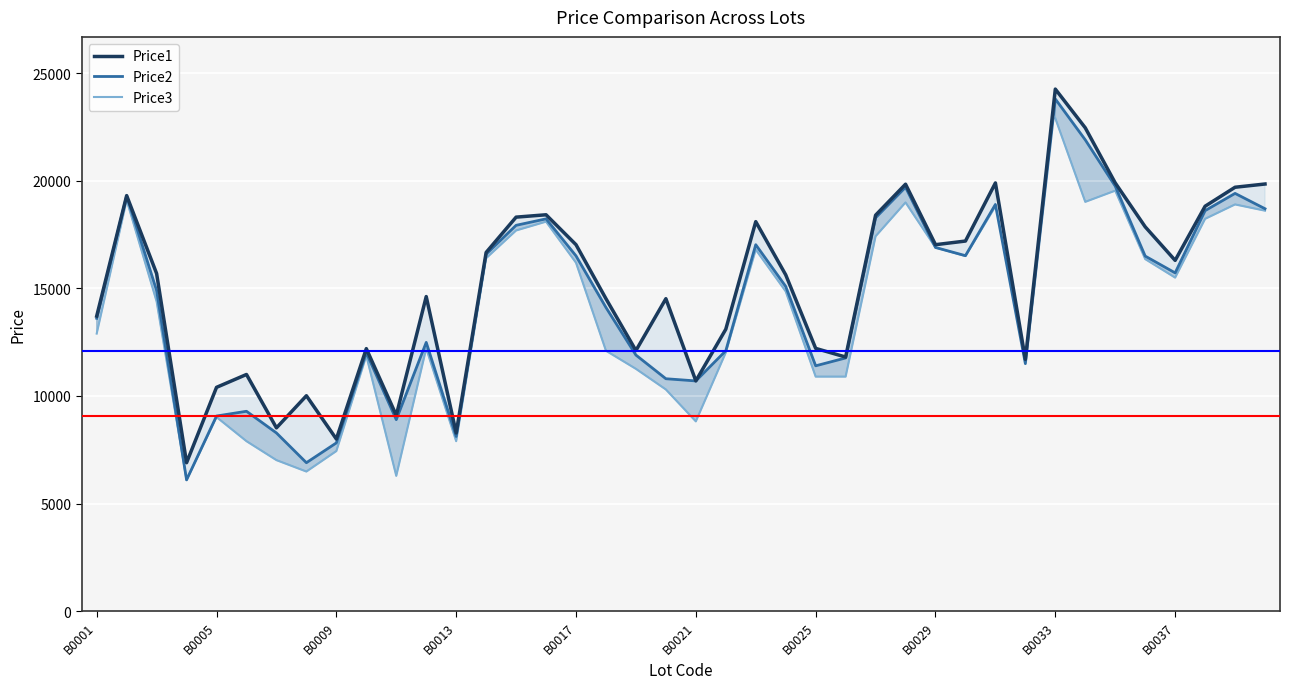

How many data points in Price3 are less than 15499?

20